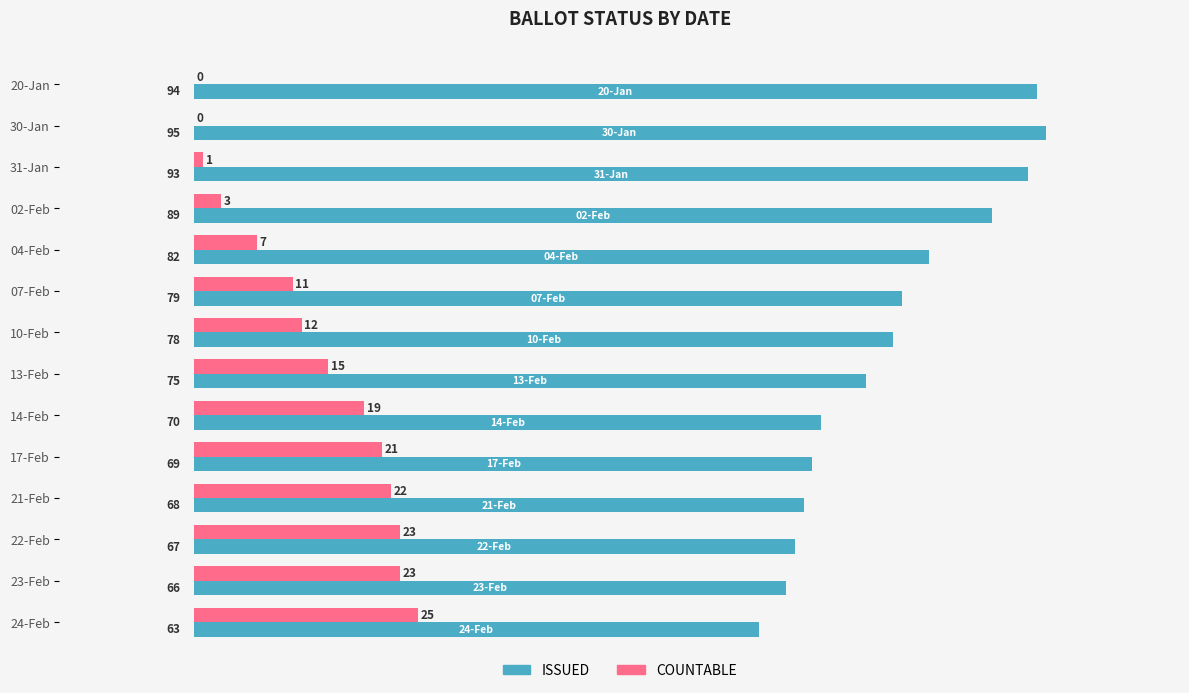

The value of ISSUED at 23-Feb is 97. True or false?

False